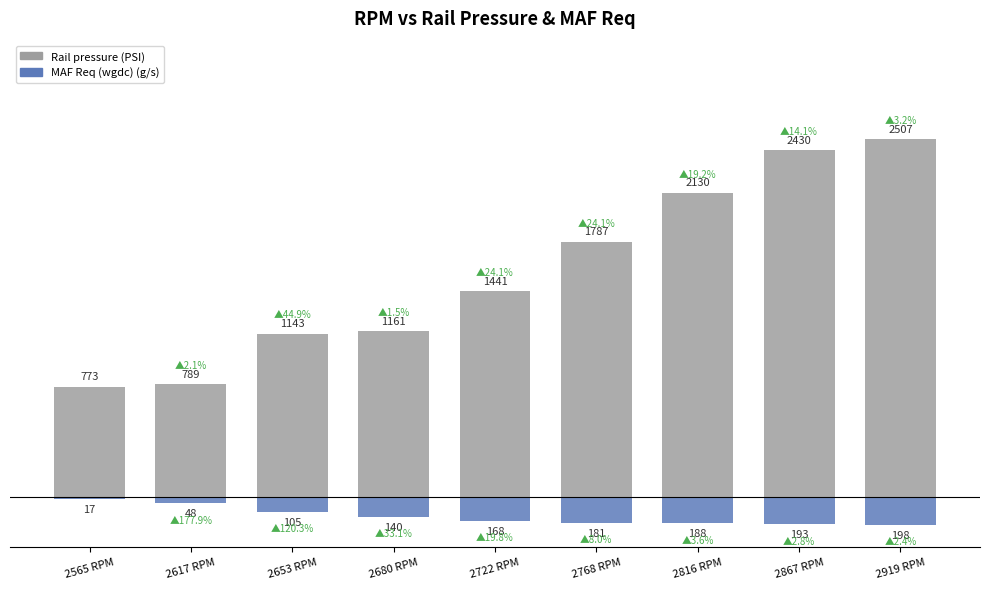

How many categories are shown in the chart?

9